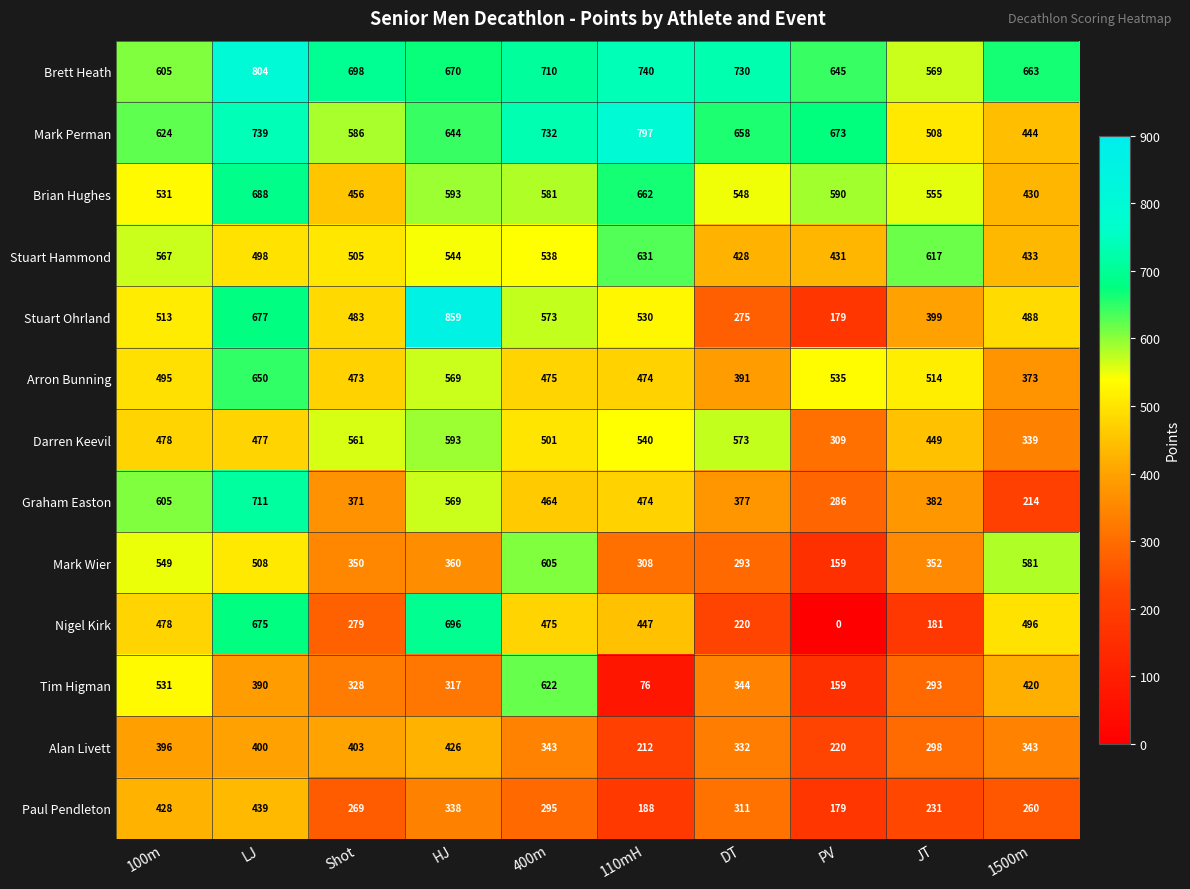

Which category has the lowest value in the Brett Heath series?

JT